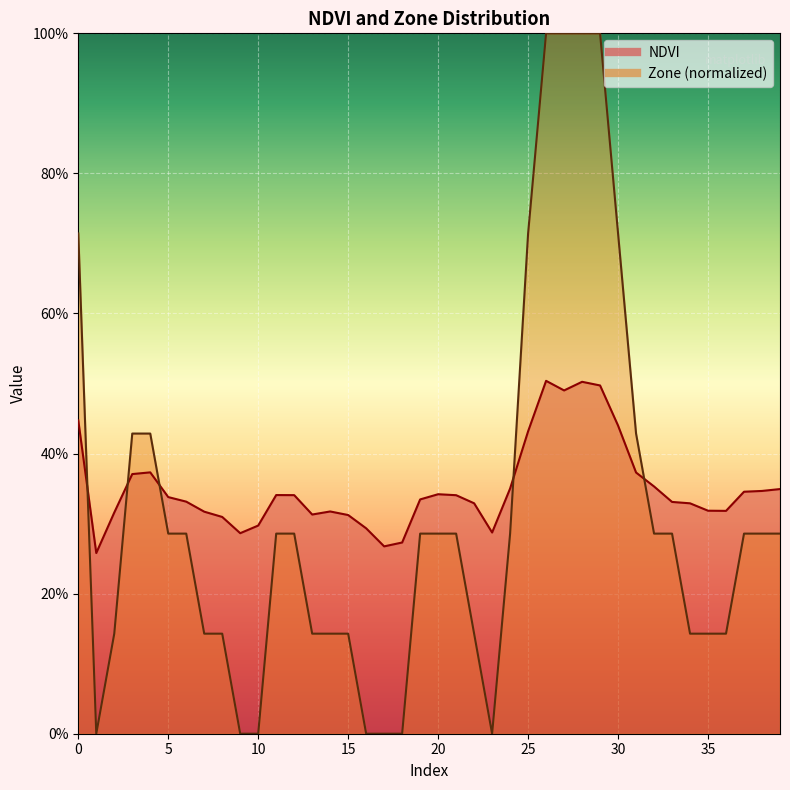

At 10, list the series in order from smallest to largest.

Zone, NDVI